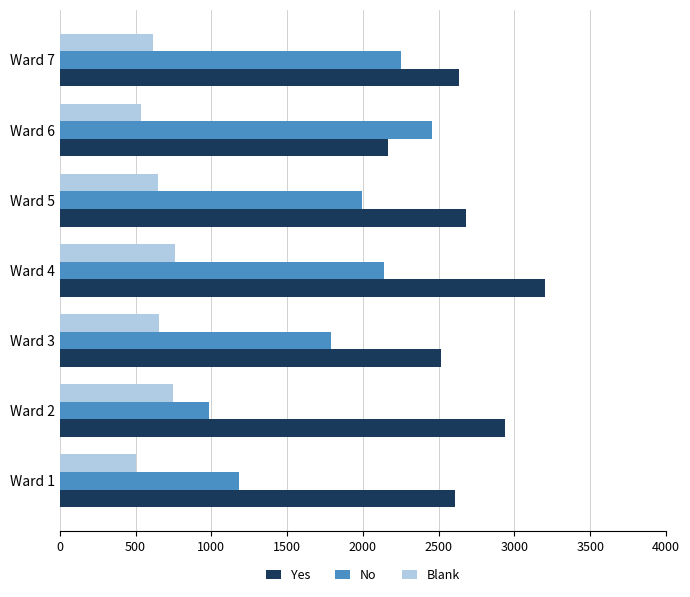

At which category is the sum across all series the highest?

Ward 4